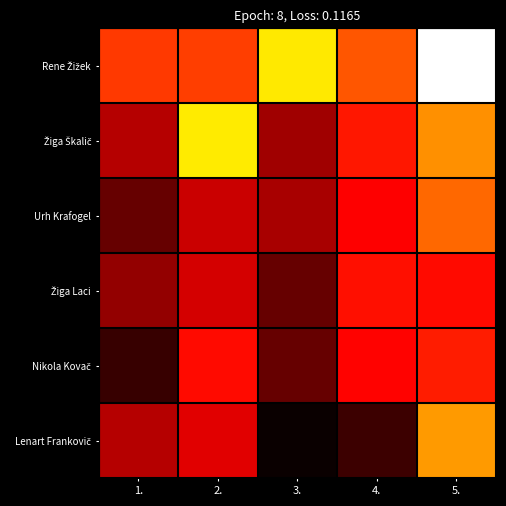

List the series in order of their peak value, lowest first.

Žiga Laci, Nikola Kovač, Urh Krafogel, Lenart Frankovič, Žiga Škalič, Rene Žižek